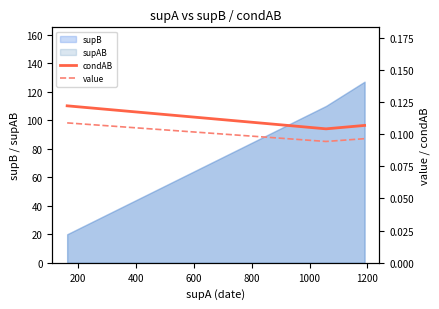

Reading right to left, what are all the values shown in this chart?

condAB: 0.1	0.1	0.1
value: 0.1	0.1	0.1